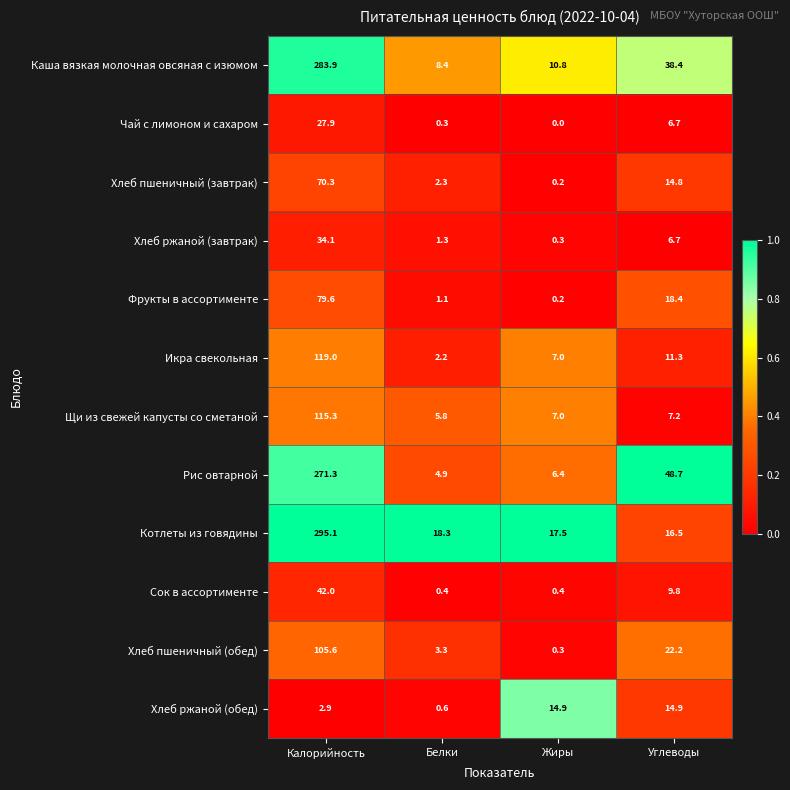

Which label corresponds to the smallest value in the chart?

Жиры